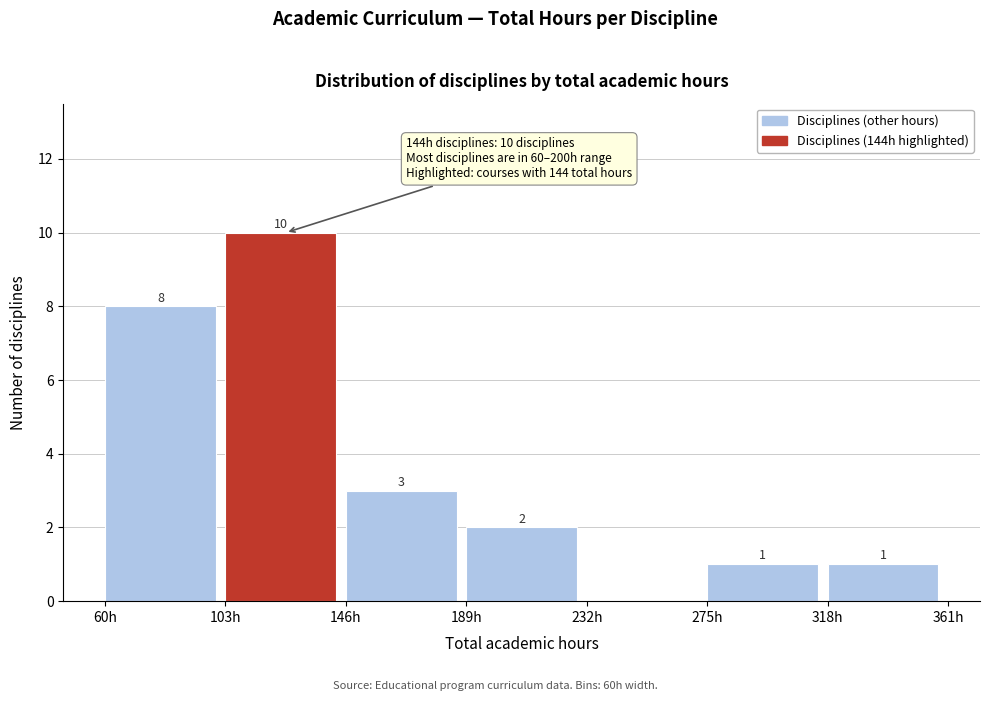

Over which range of the x-axis is the bar tallest?

103 to 146